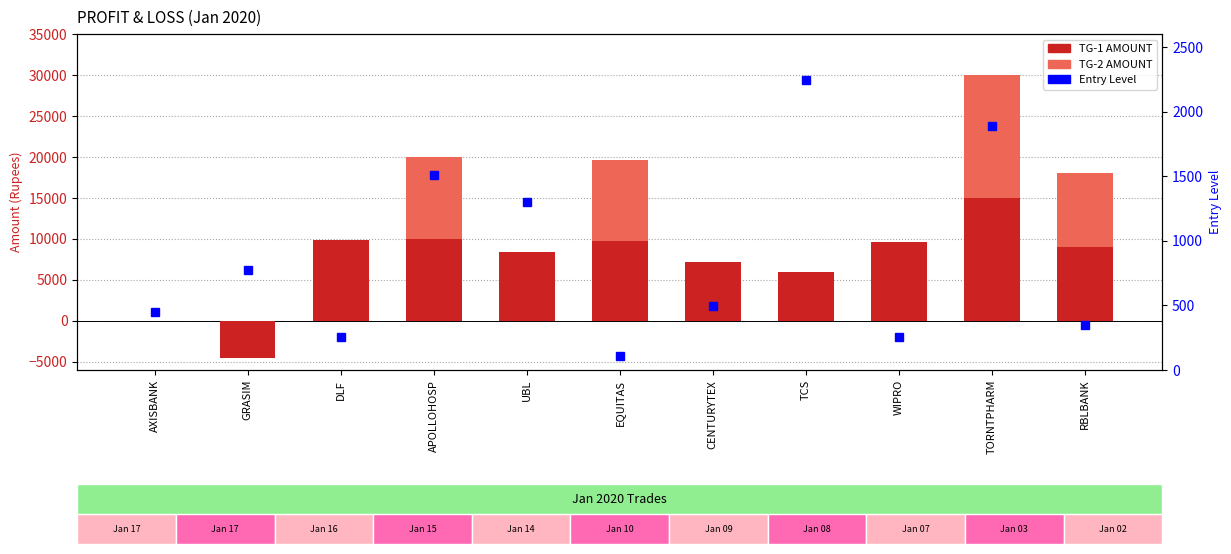

The value of Entry Level at GRASIM is 1047. True or false?

False